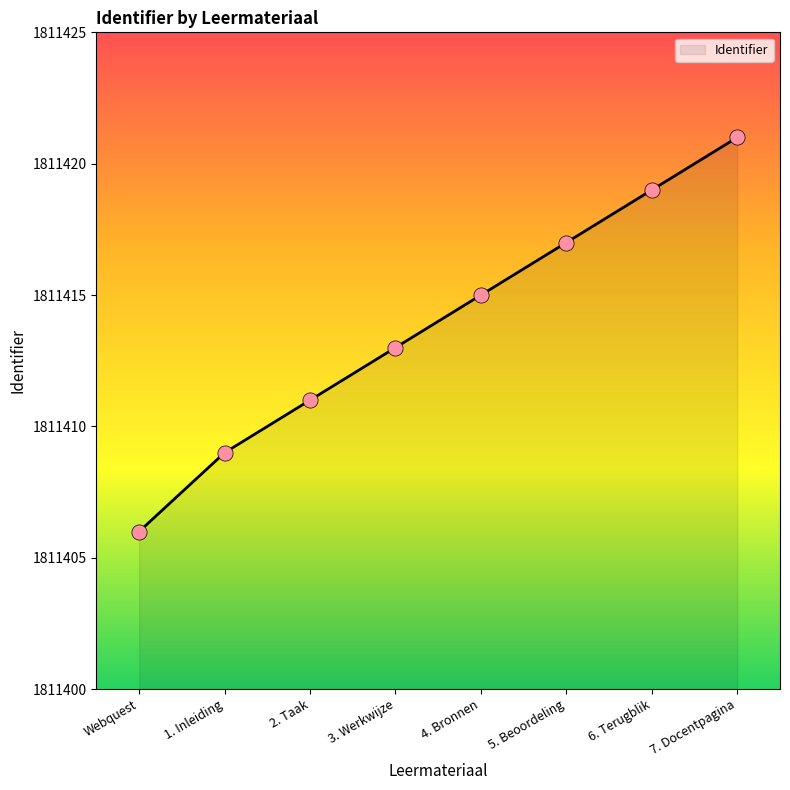

Which has a higher value, 7. Docentpagina or 3. Werkwijze?

7. Docentpagina